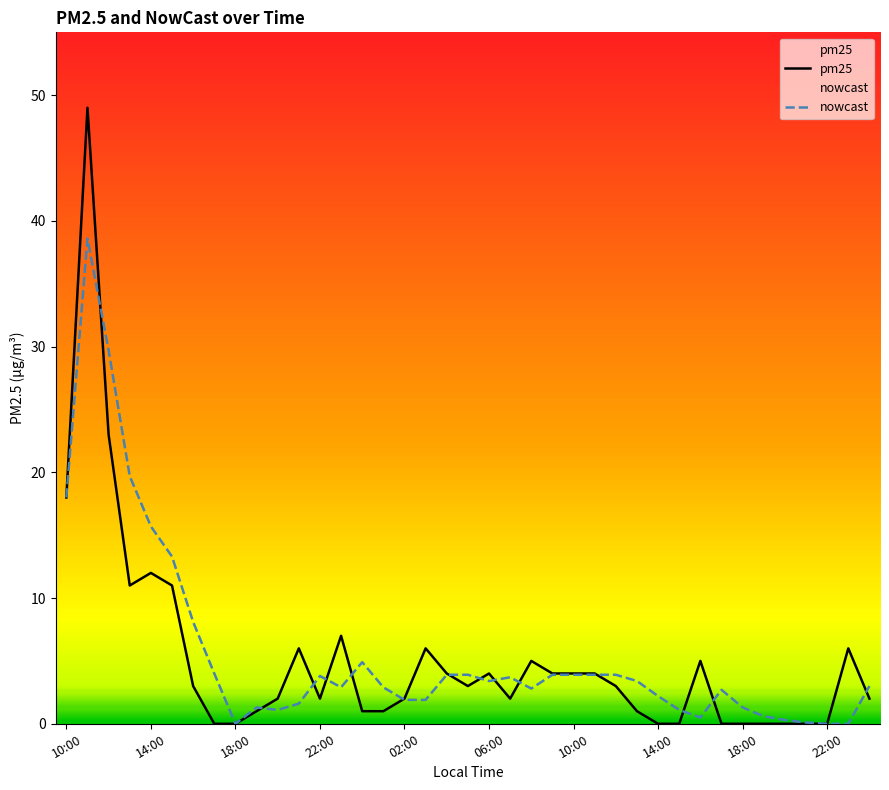

Between 27 and 18:00, which is larger?

27